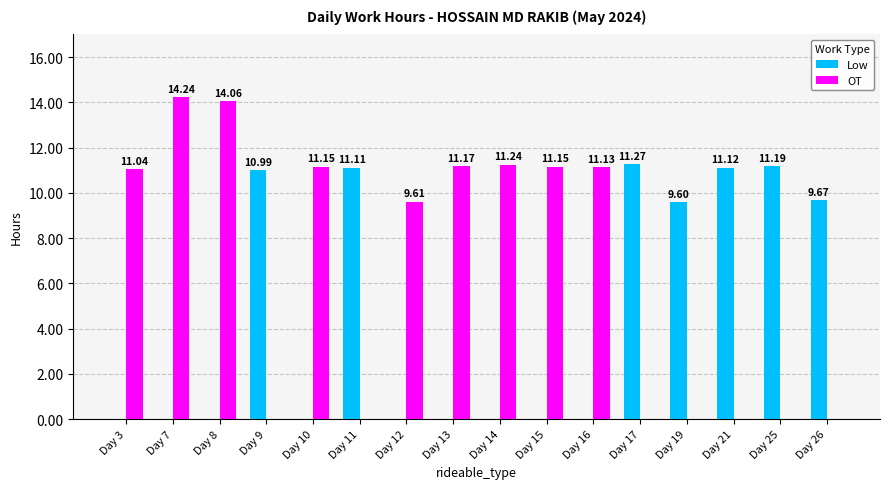

Does the chart contain stacked bars?

No